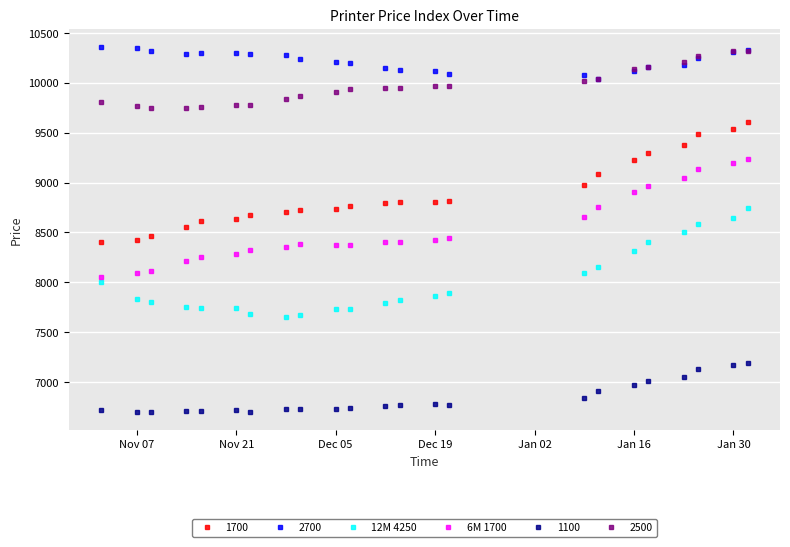

What is the minimum value shown in the chart?

6703